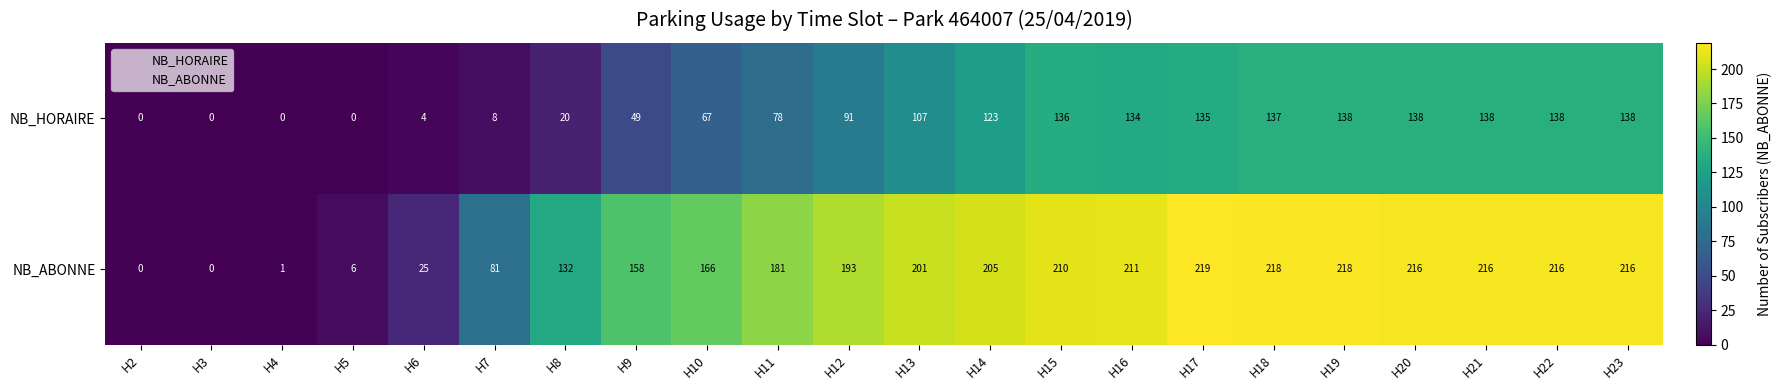

What is the maximum value shown in the chart?

219